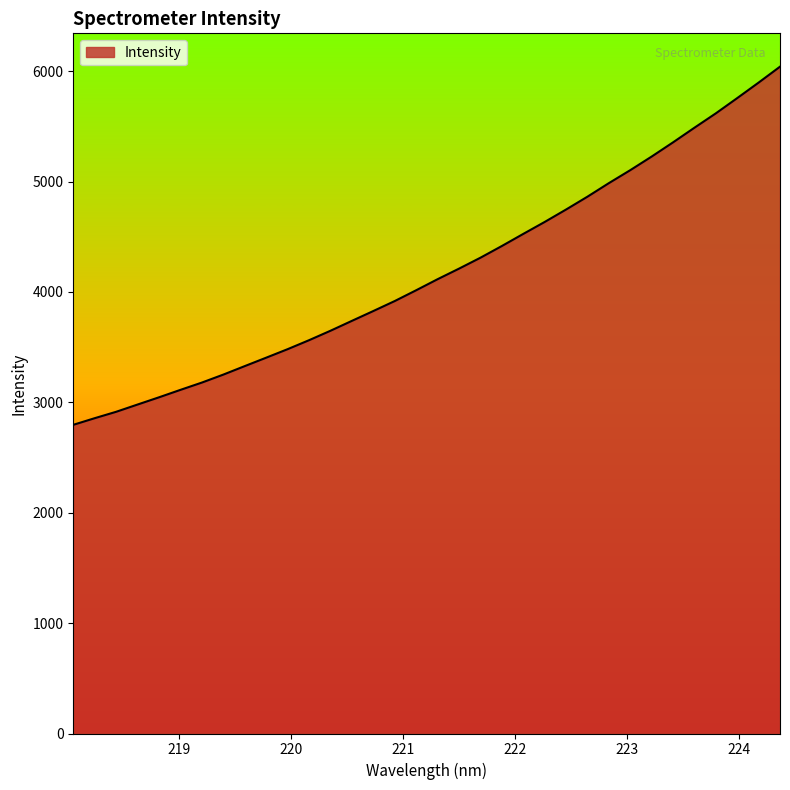

What is the minimum value shown in the chart?

2796.1